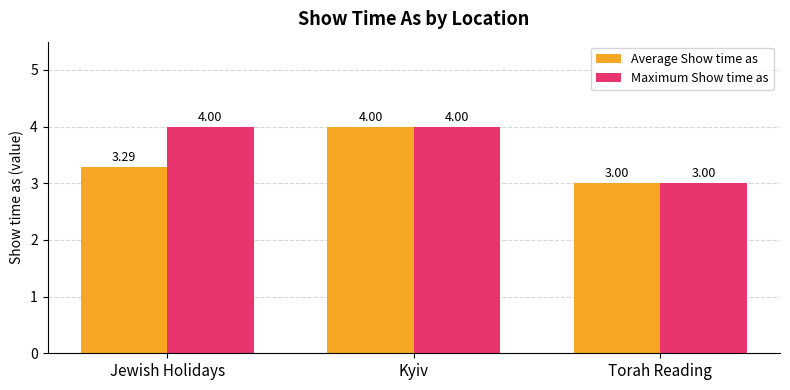

How many data points in Maximum Show time as are less than 4?

1